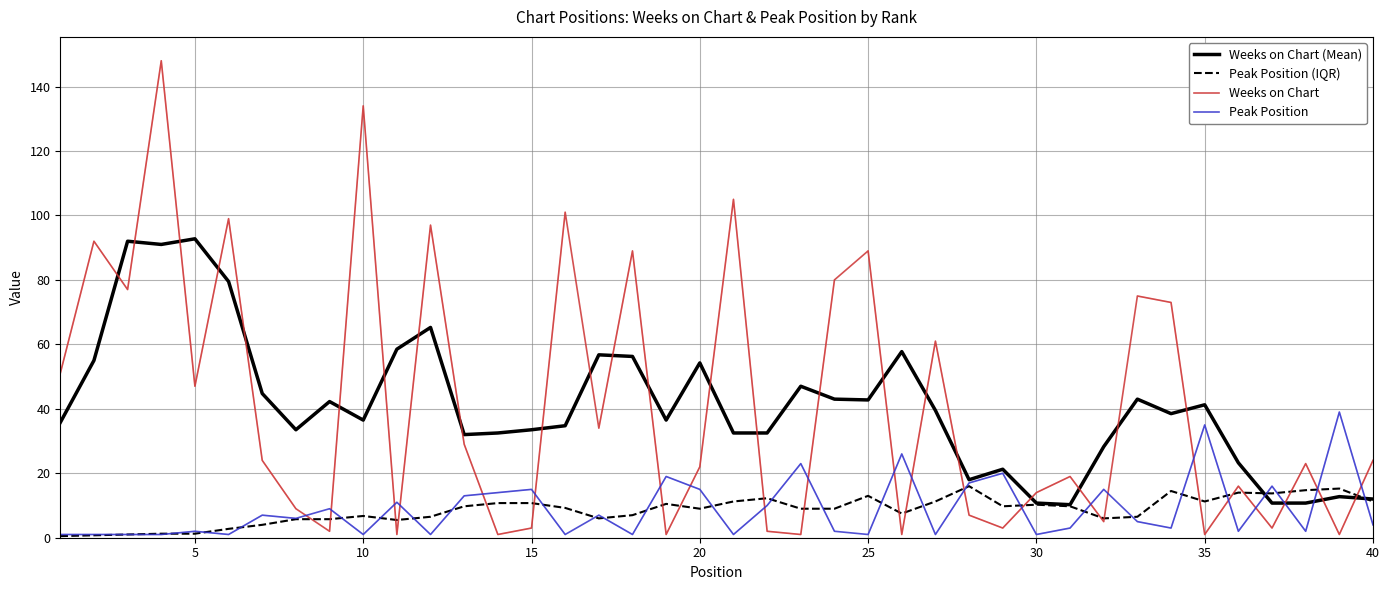

What is the minimum value for Peak Position (IQR)?

0.5